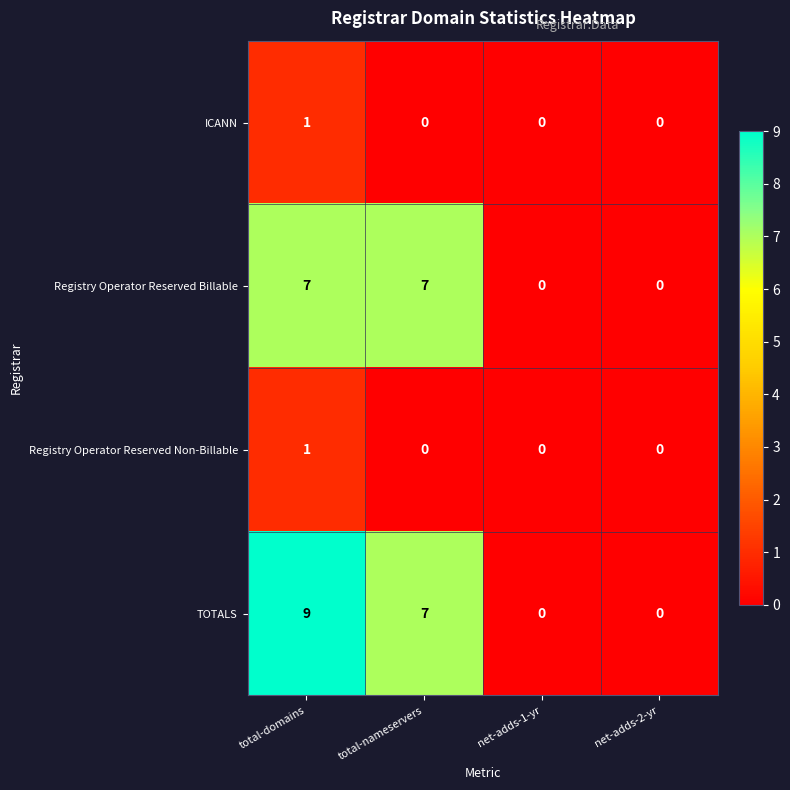

What is the total value across all series at total-nameservers?

14